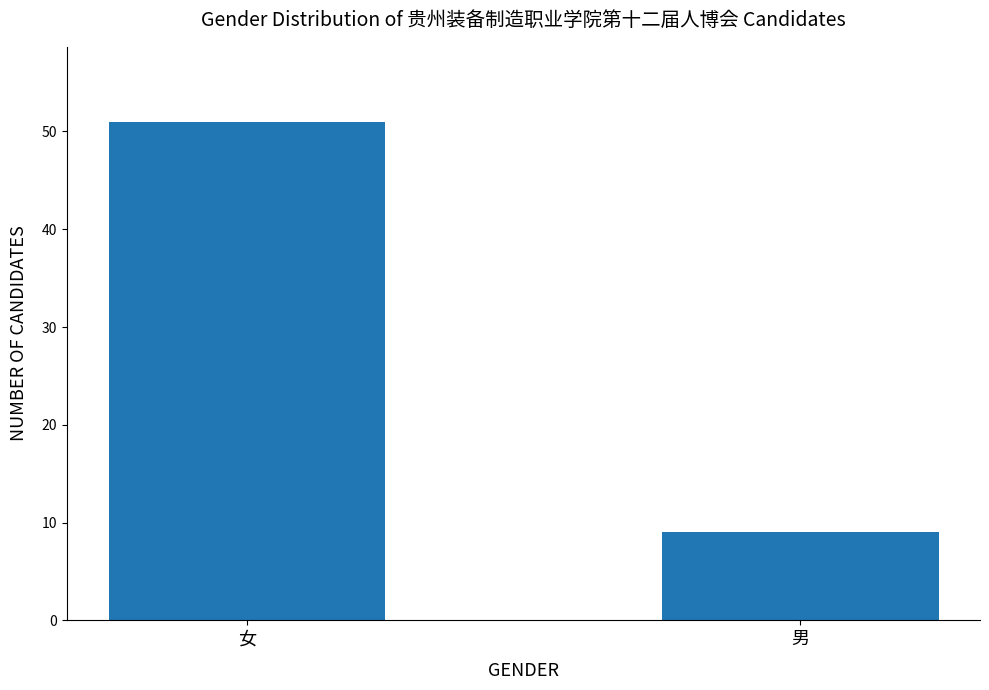

Which has a higher value, 女 or 男?

女